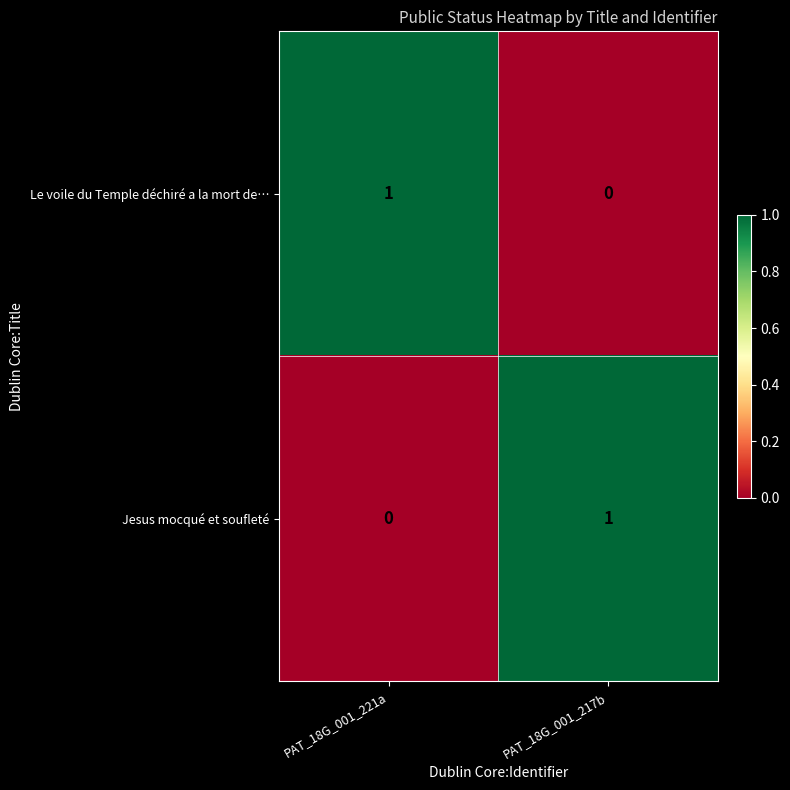

What is the spread (max minus min) of values at PAT_18G_001_221a?

1